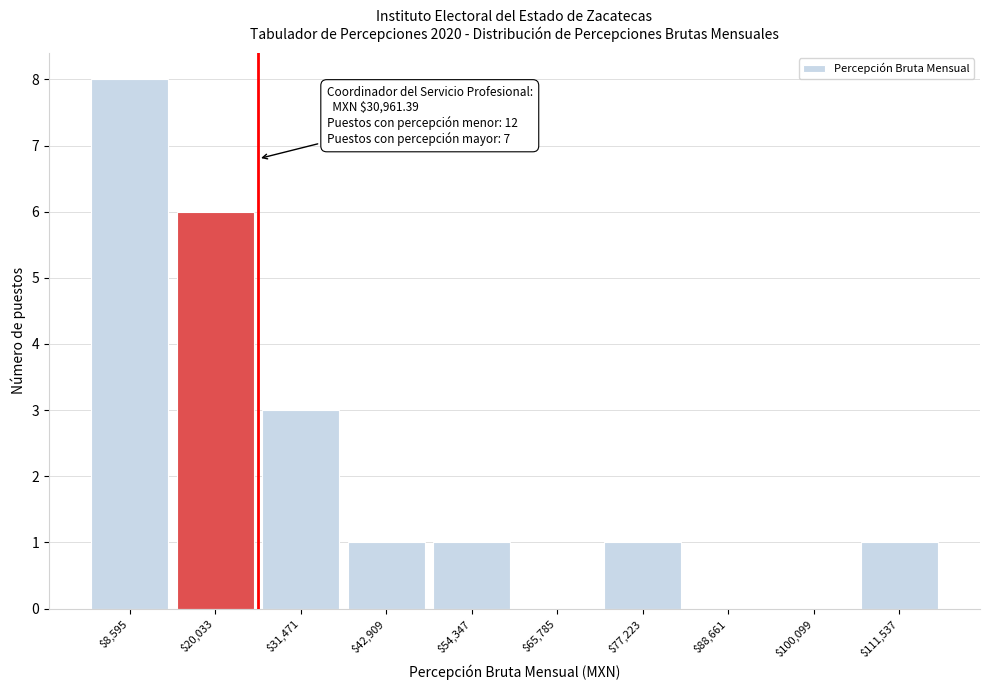

Which category has the highest value across all series?

$8,595